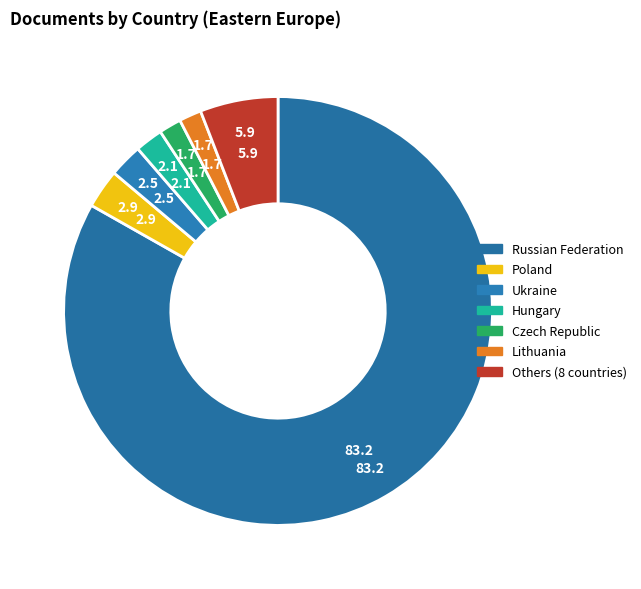

True or false: Russian Federation accounts for 83% of the total.

True